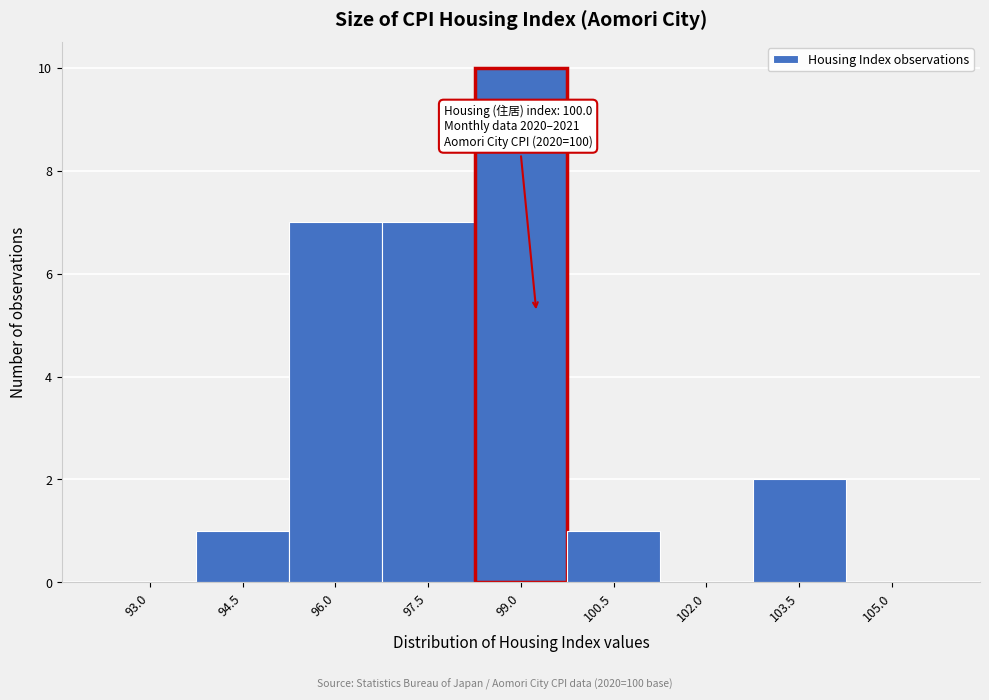

Reading left to right, extract all data points from this chart.

93.0=0	94.5=1	96.0=7	97.5=7	99.0=10	100.5=1	102.0=0	103.5=2	105.0=0